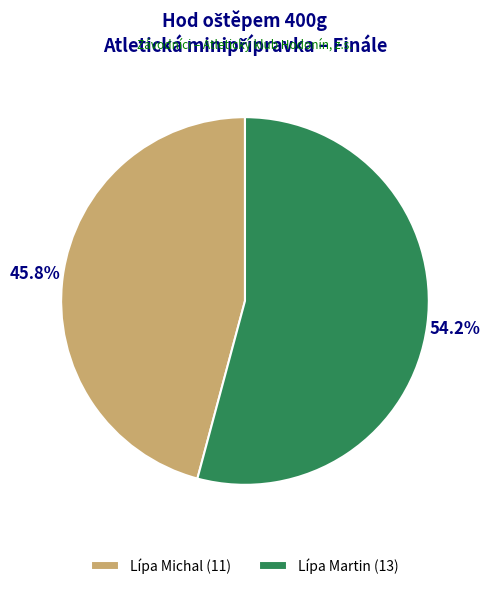

How much of the chart is everything except Lípa Michal?

54.2%